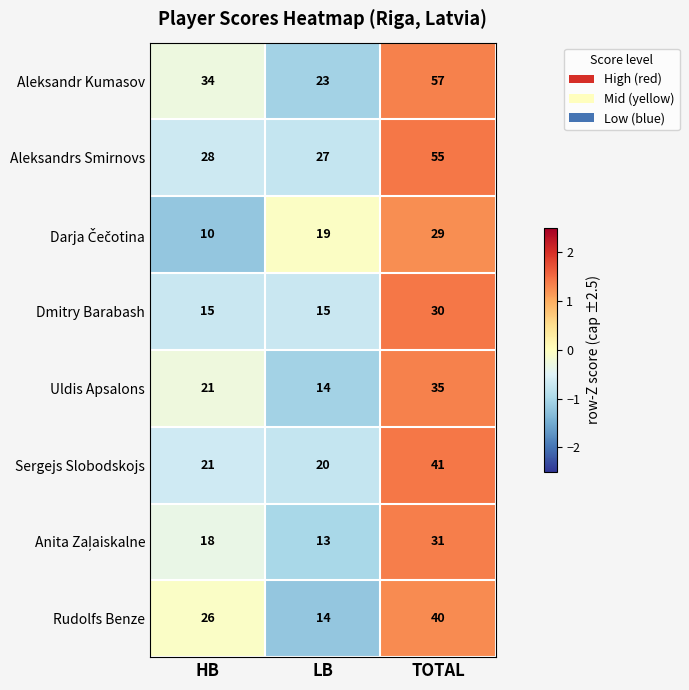

What is the difference between the highest and lowest values at HB?

24